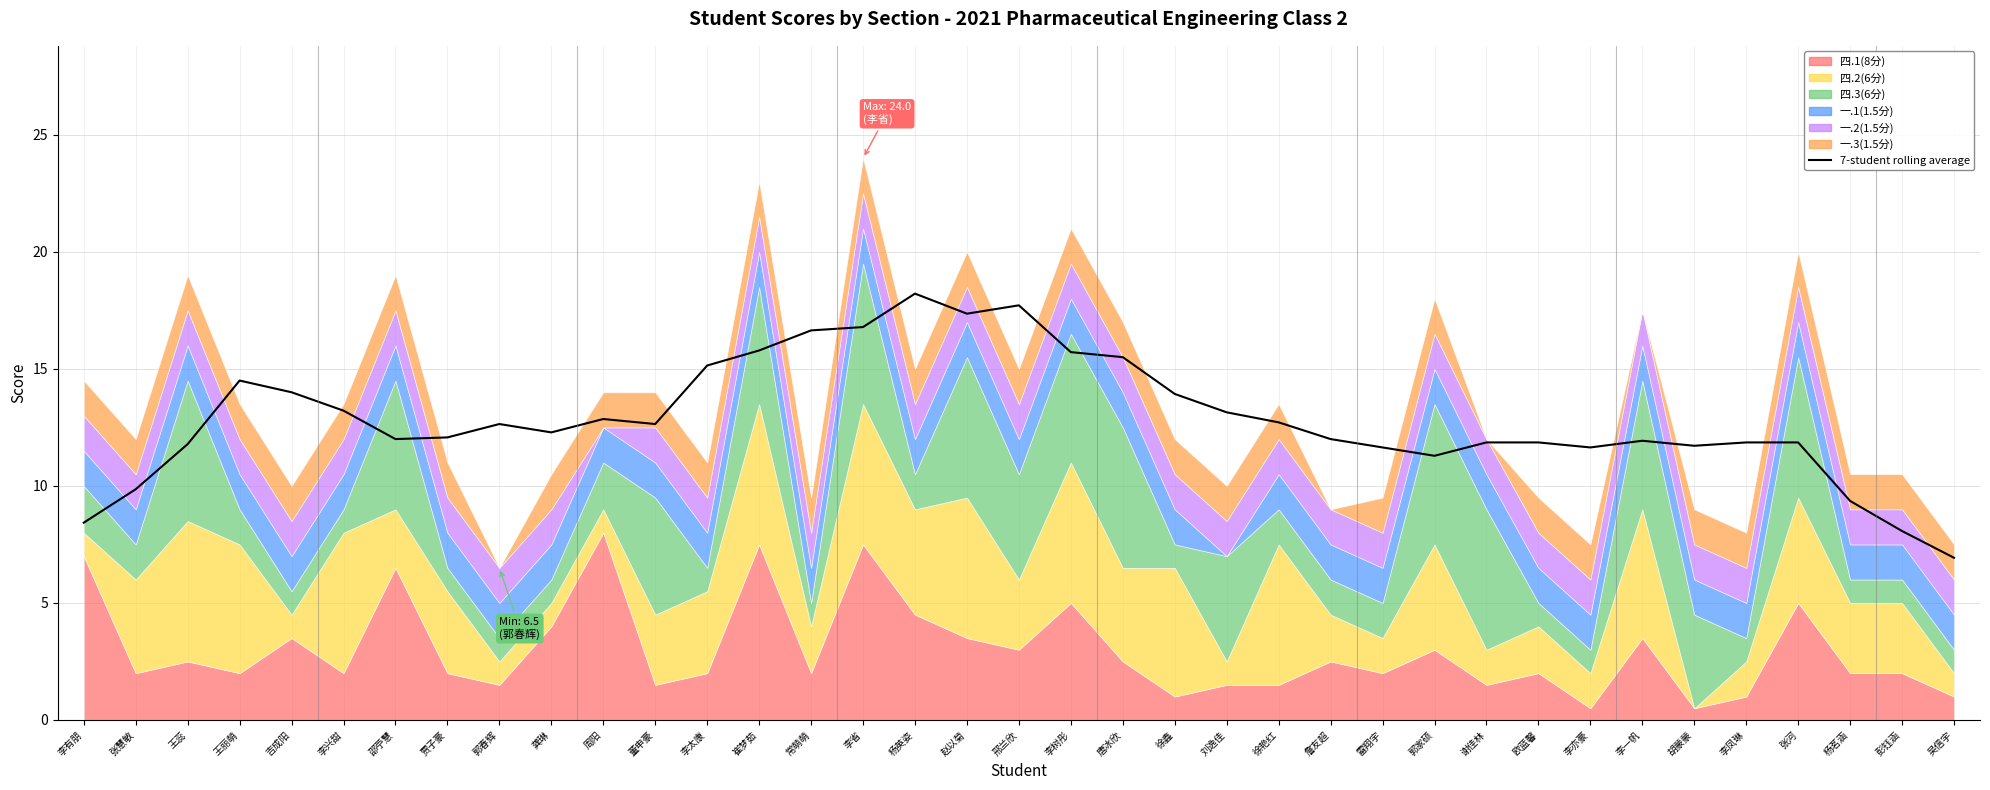

Rank the categories by value from lowest to highest.

吴信宇, 彭钰涵, 李有朋, 杨茗涵, 张慧敏, 郭家硕, 雷翔宇, 李亦豪, 胡蒙蒙, 王蕊, 谢佳林, 张河, 欧蓝馨, 李凤琳, 李一帆, 邵苧慧, 詹友超, 贾子豪, 龚琳, 郭春辉, 董申豪, 徐艳红, 周阳, 刘逸佳, 李兴甜, 徐鑫, 吉成阳, 王丽萌, 李太康, 唐冰欣, 李树彤, 崔梦茹, 常萌萌, 李省, 赵以菊, 邢兰欣, 杨英姿